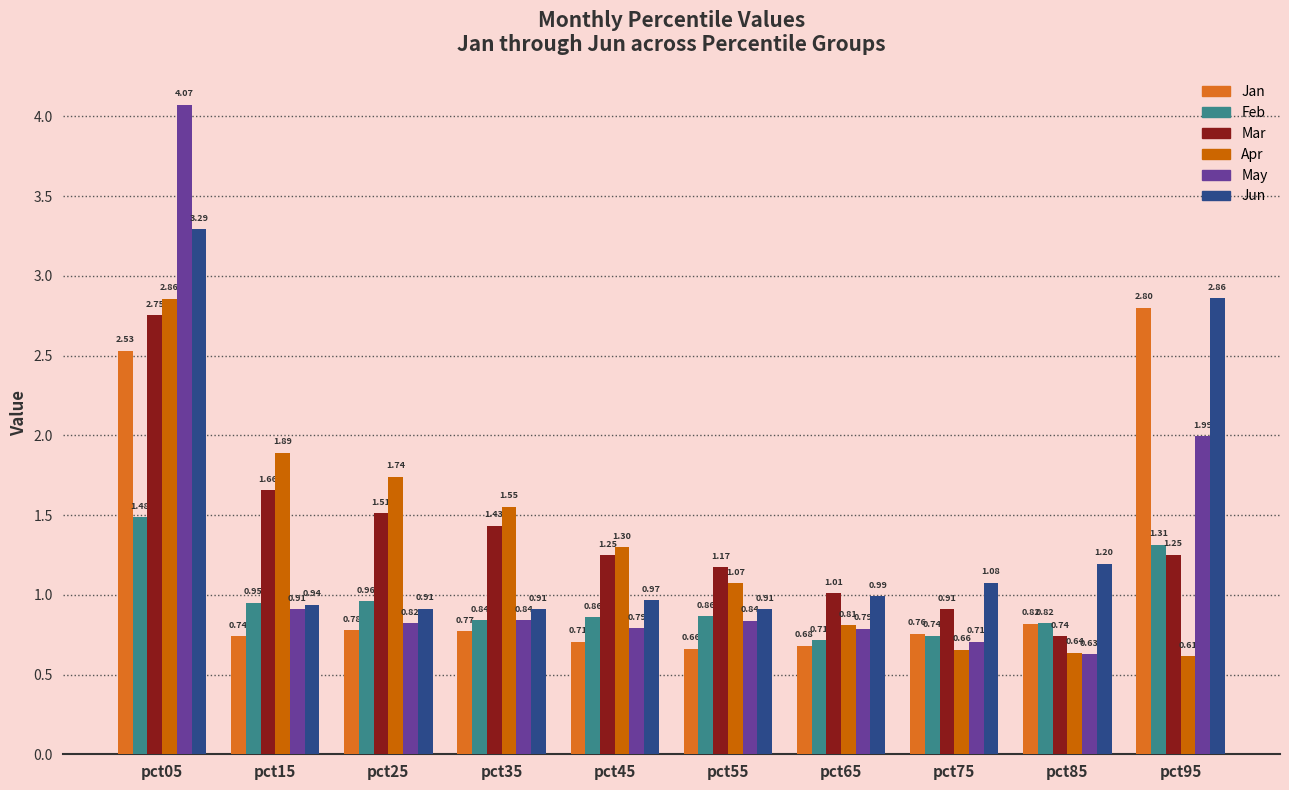

What is the minimum value for Feb?

0.7